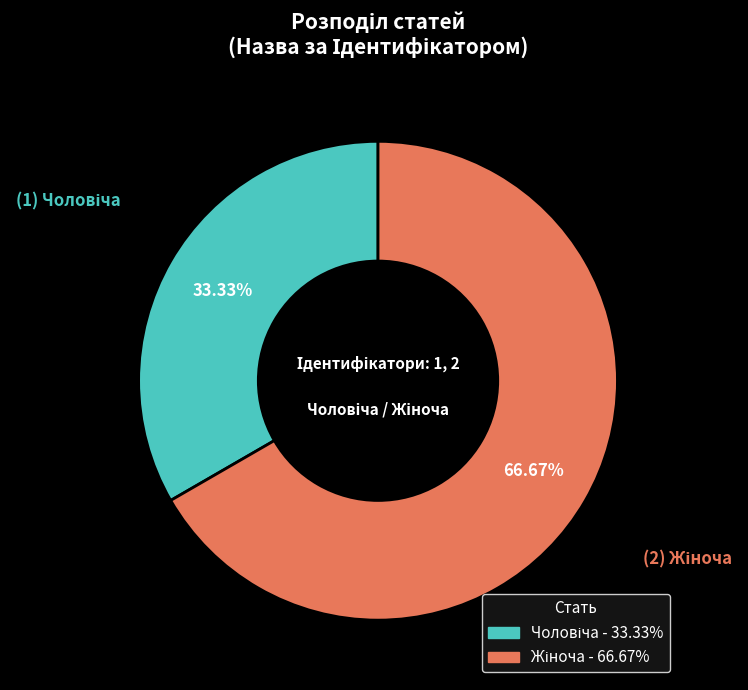

Count the number of slices in the pie.

2